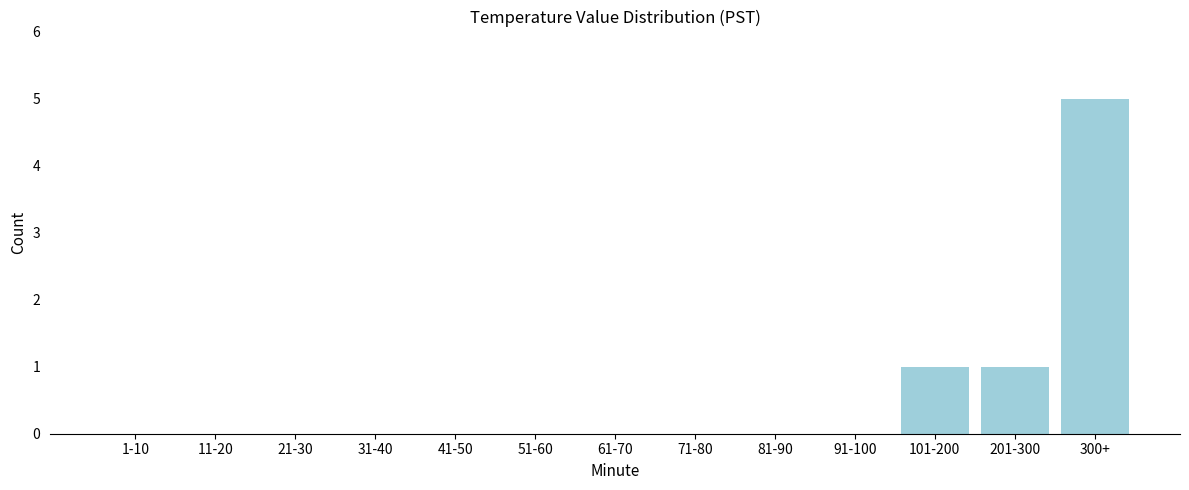

Reading right to left, extract all data points from this chart.

300+=5	201-300=1	101-200=1	91-100=0	81-90=0	71-80=0	61-70=0	51-60=0	41-50=0	31-40=0	21-30=0	11-20=0	1-10=0